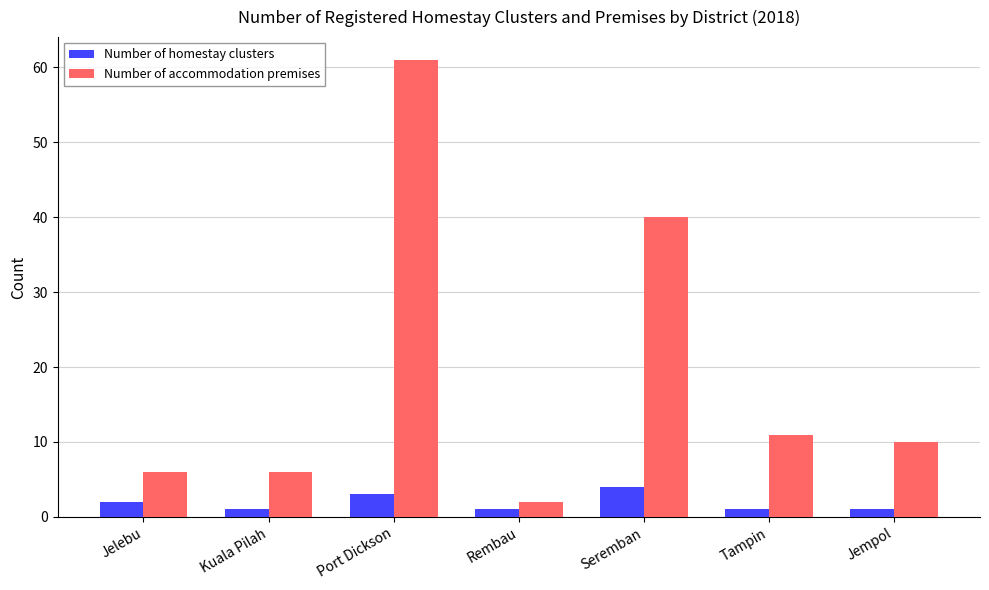

Read the Number of homestay clusters value at Rembau.

1